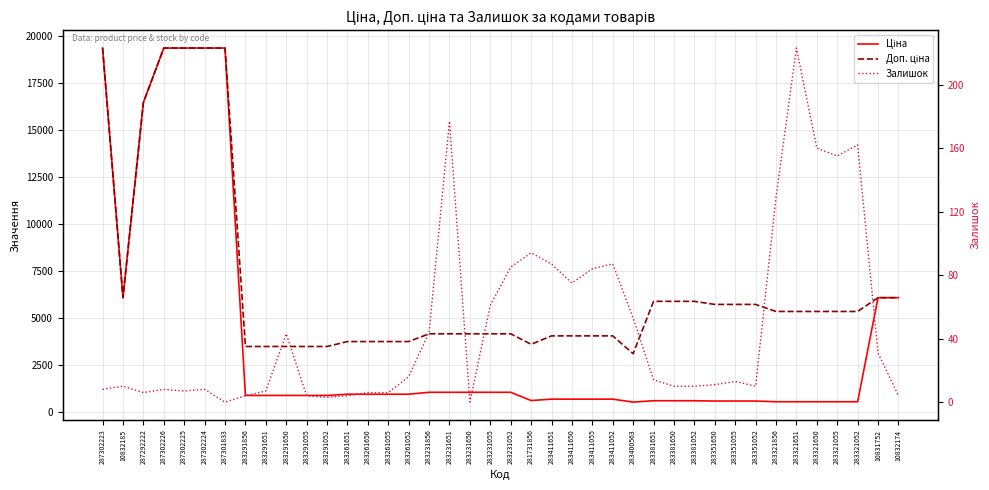

At which label does Ціна reach its peak?

287302223